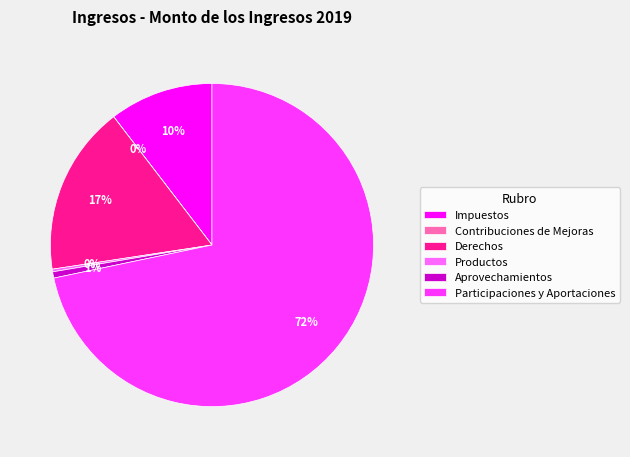

Which category accounts for the majority?

Participaciones y Aportaciones